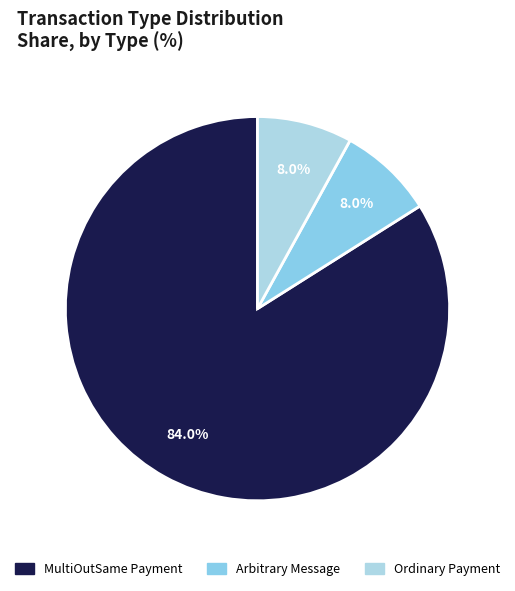

How many slices are in this pie chart?

3